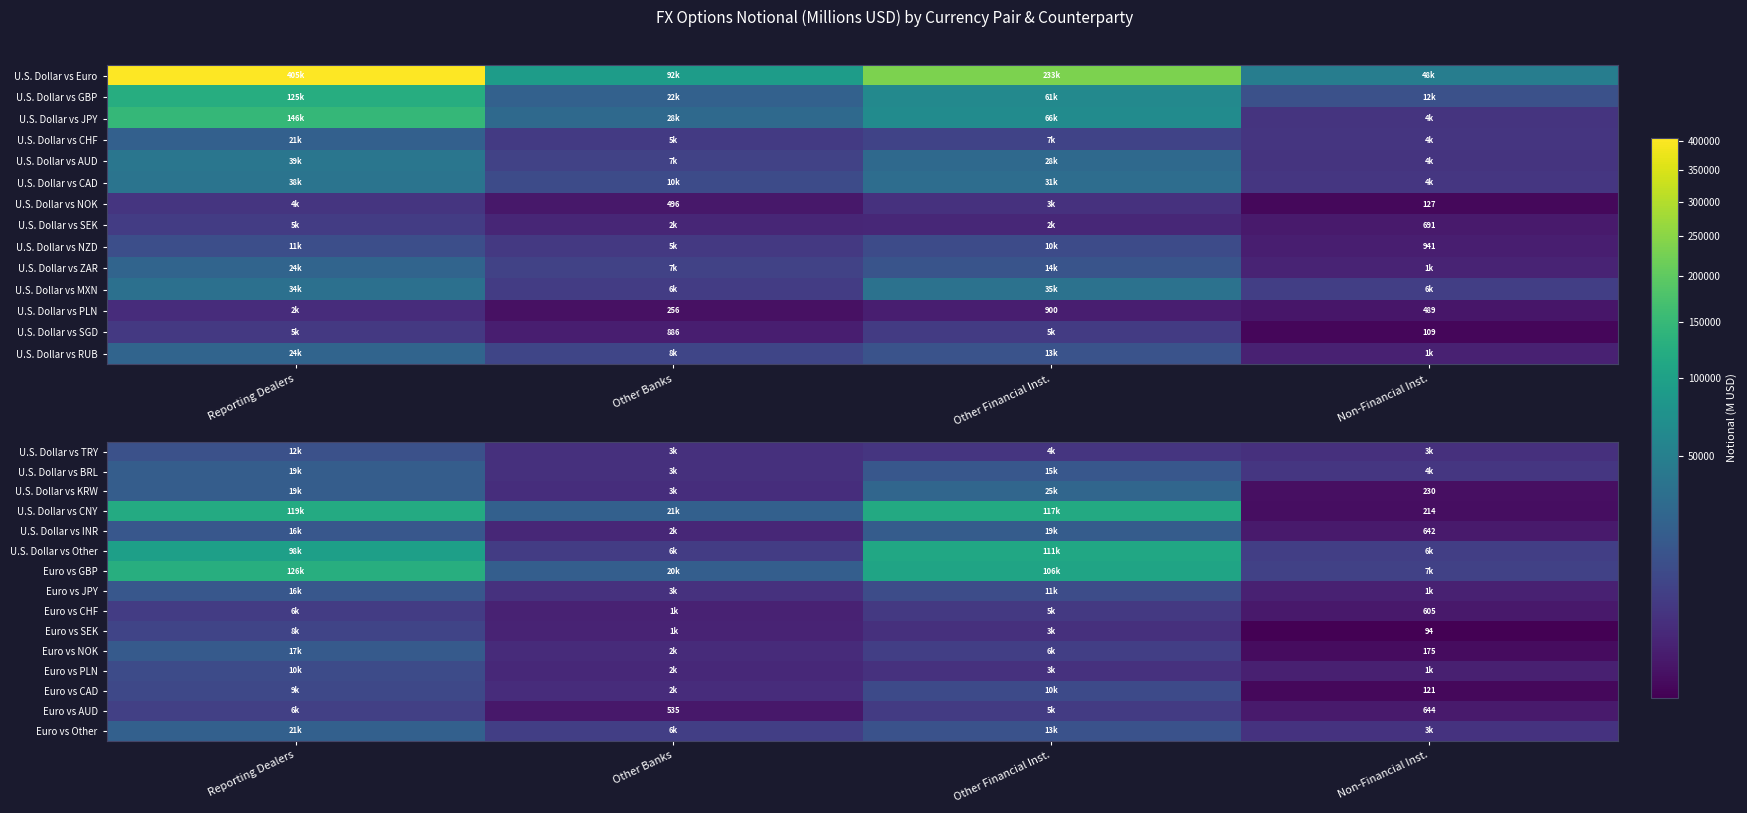

The Euro vs CHF series shows 133.7 at Non-Financial Inst.. True or false?

False